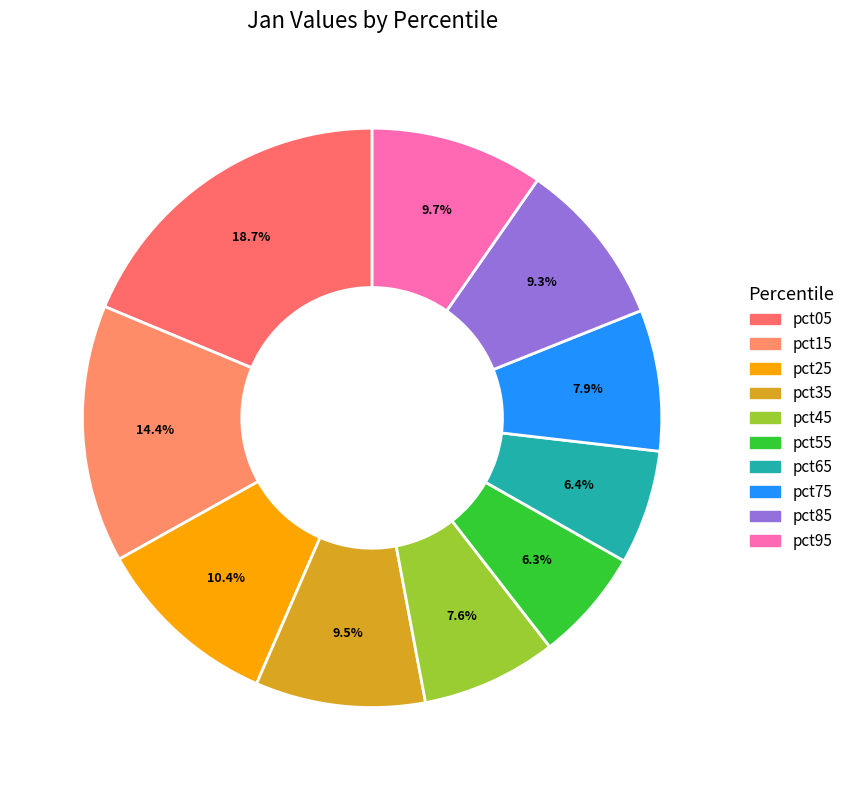

True or false: pct15 accounts for 14% of the total.

True